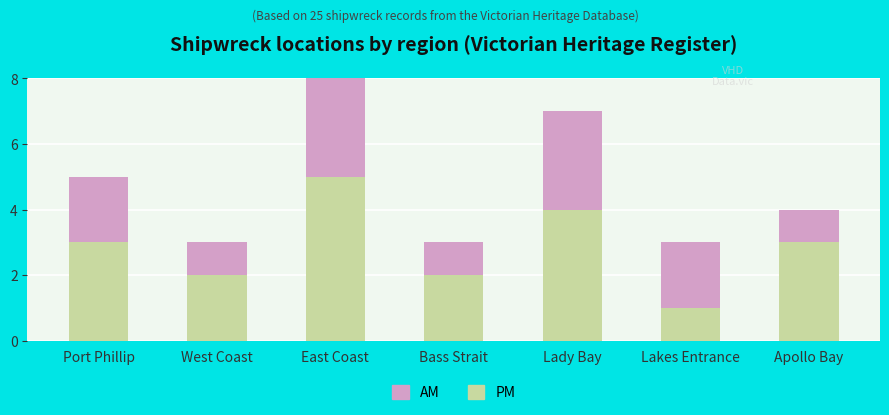

What is the approximate value of PM at Bass Strait?

2